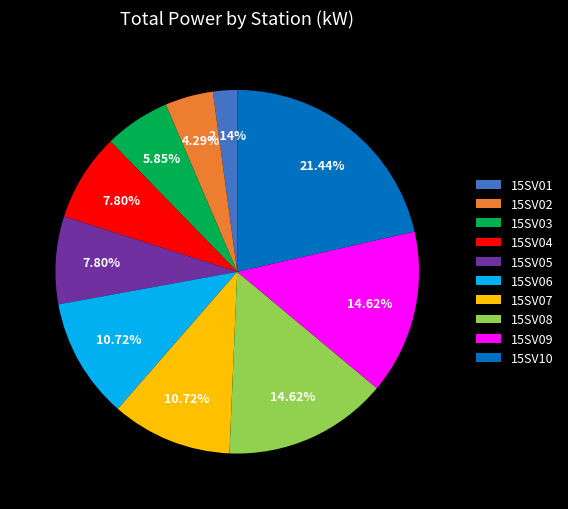

To the nearest percent, what portion does 15SV03 represent?

6%